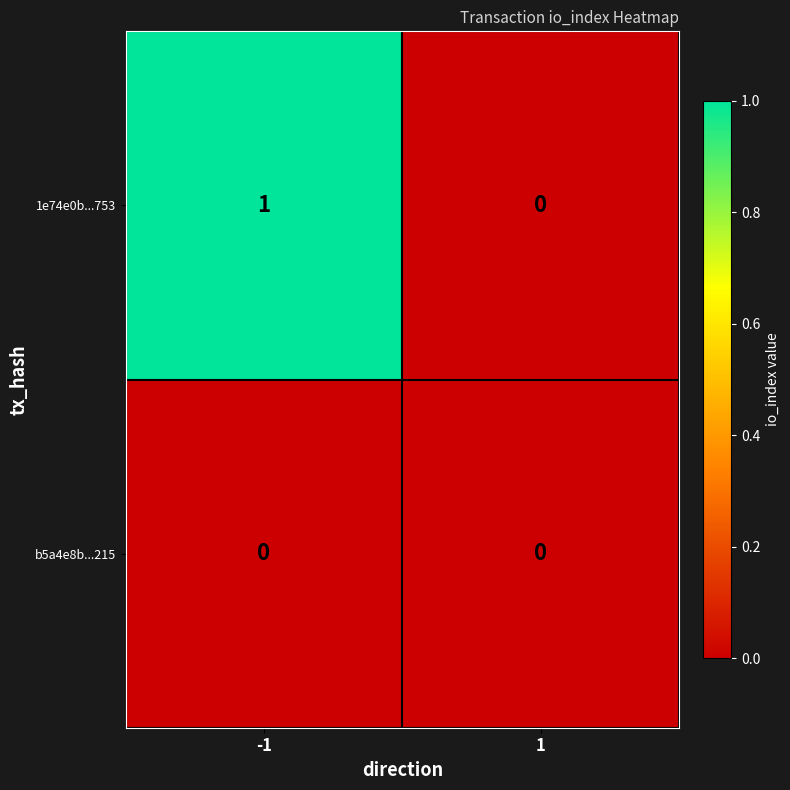

True or false: 1e74e0b...753 has a value of 1 at -1.

True